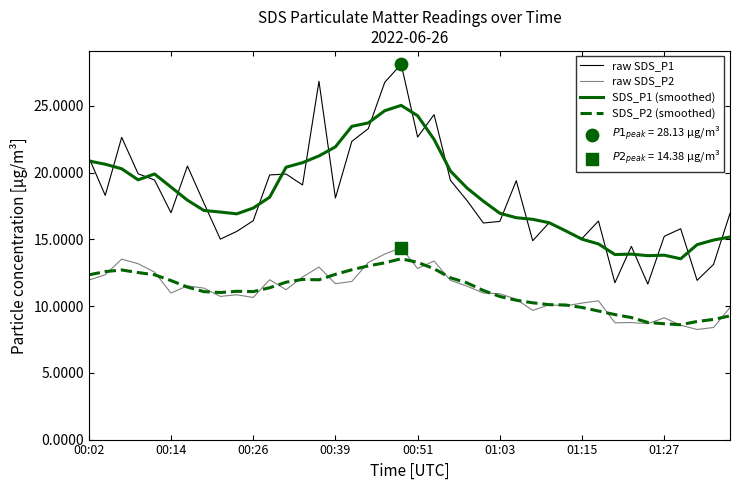

Which series has the widest spread of values?

raw SDS_P1